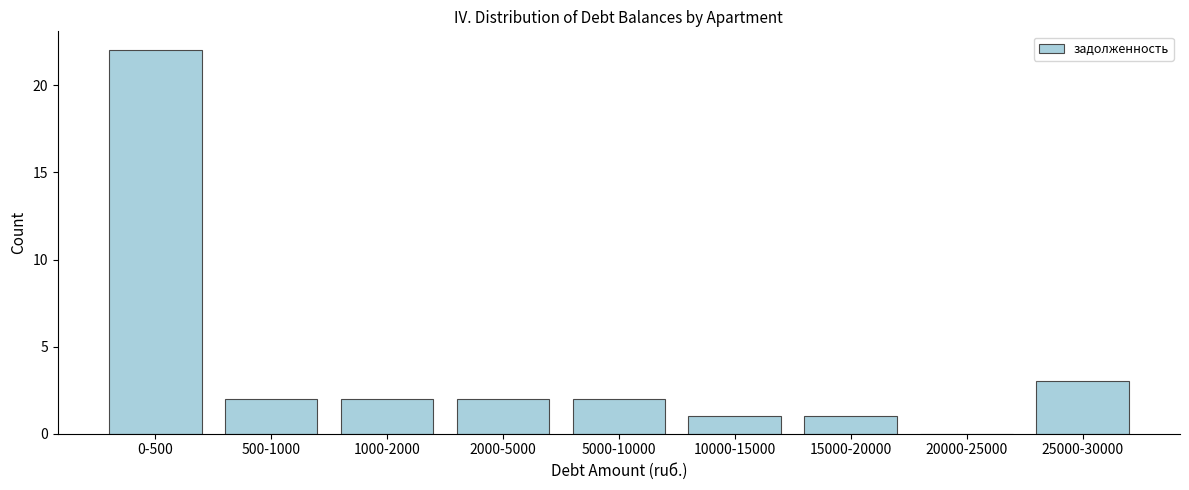

Reading left to right, extract all data points from this chart.

0-500=22	500-1000=2	1000-2000=2	2000-5000=2	5000-10000=2	10000-15000=1	15000-20000=1	20000-25000=0	25000-30000=3